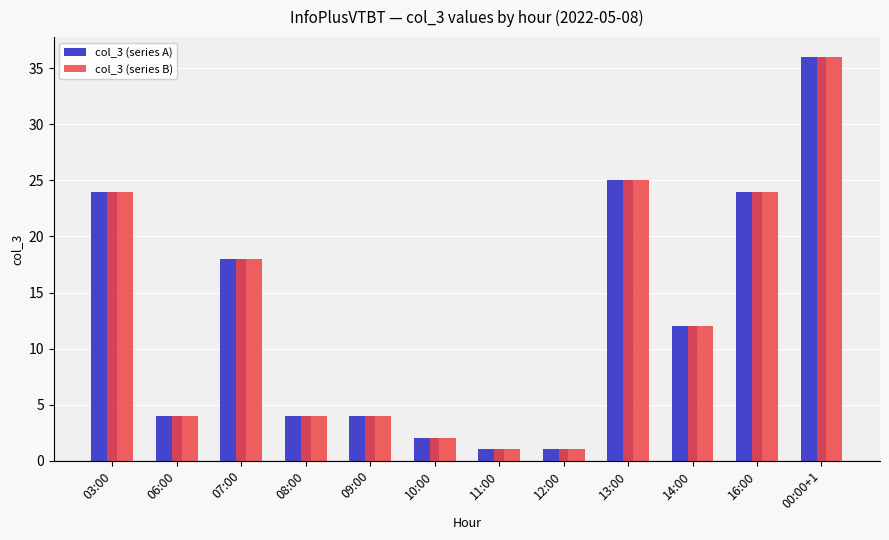

At which category does the chart reach its peak across all series?

00:00+1